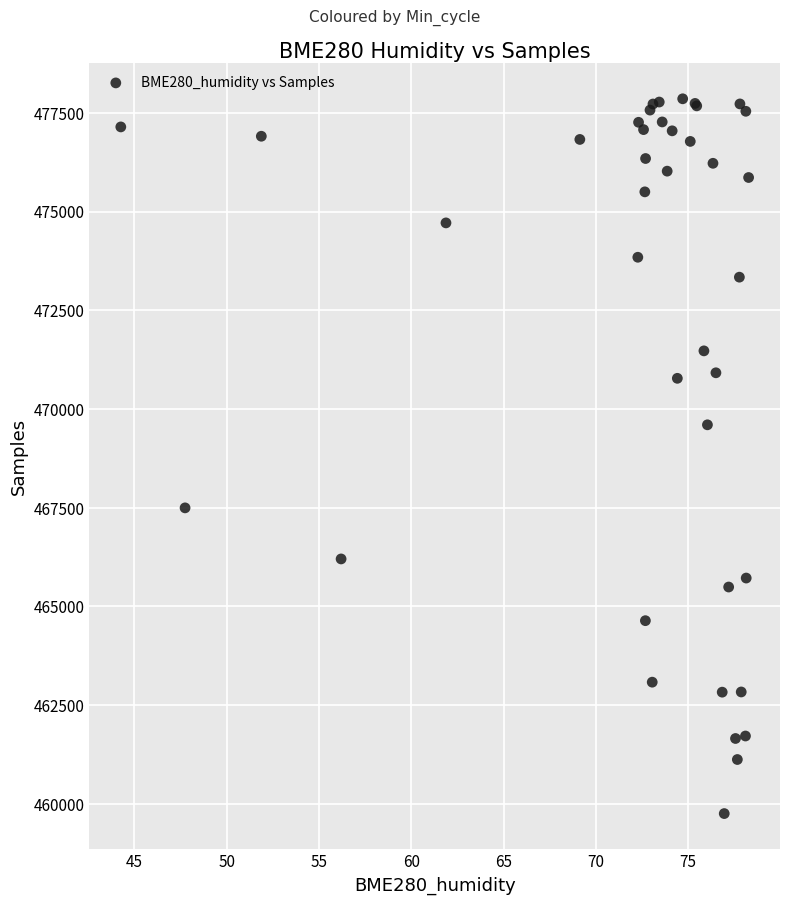

What Y value in the scatter plot is closest to 468805?

469600